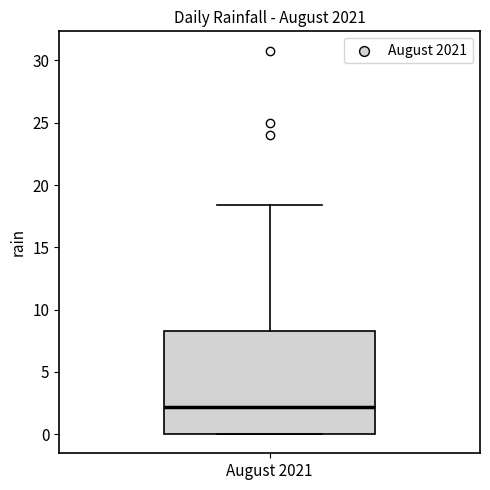

Where does the upper whisker of the box for August 2021 end on the y-axis? The values are not printed on the chart, so give them approximately, as read against the axis.

18.5